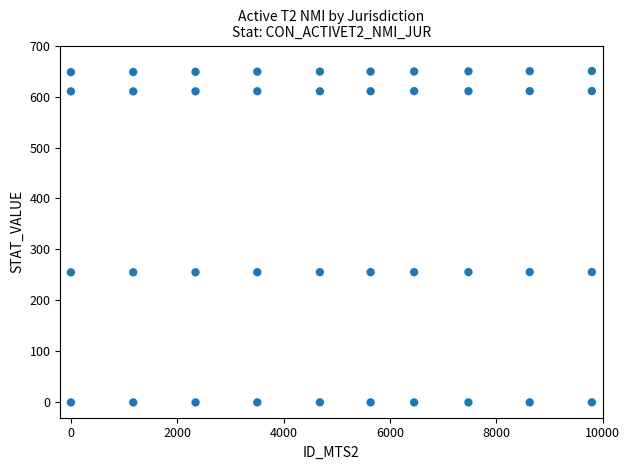

What is the range of Y values (max minus min)?

650.0